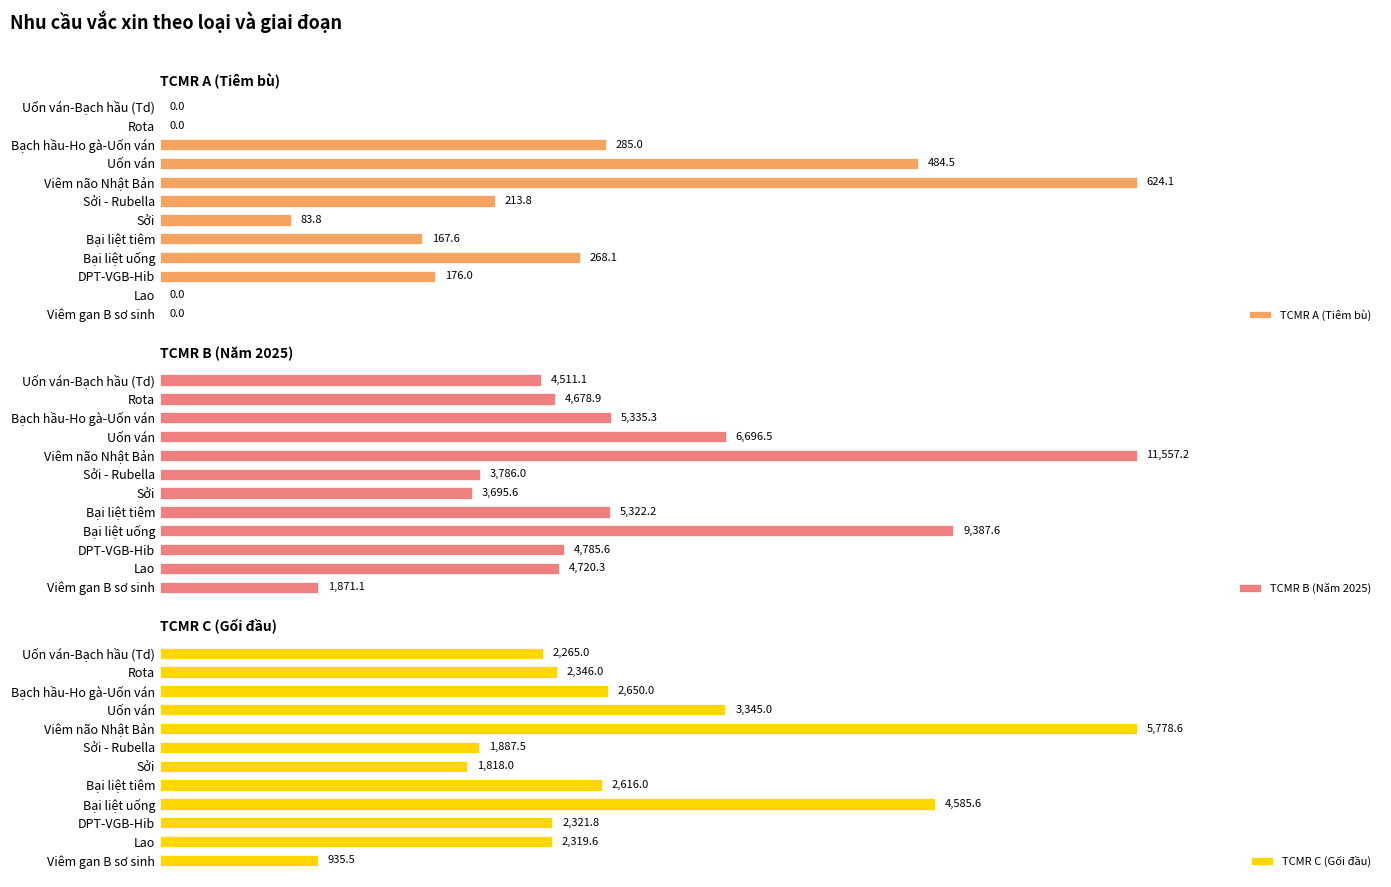

What is the difference between the maximum and minimum values in the TCMR C (Gối đầu) series?

4843.1